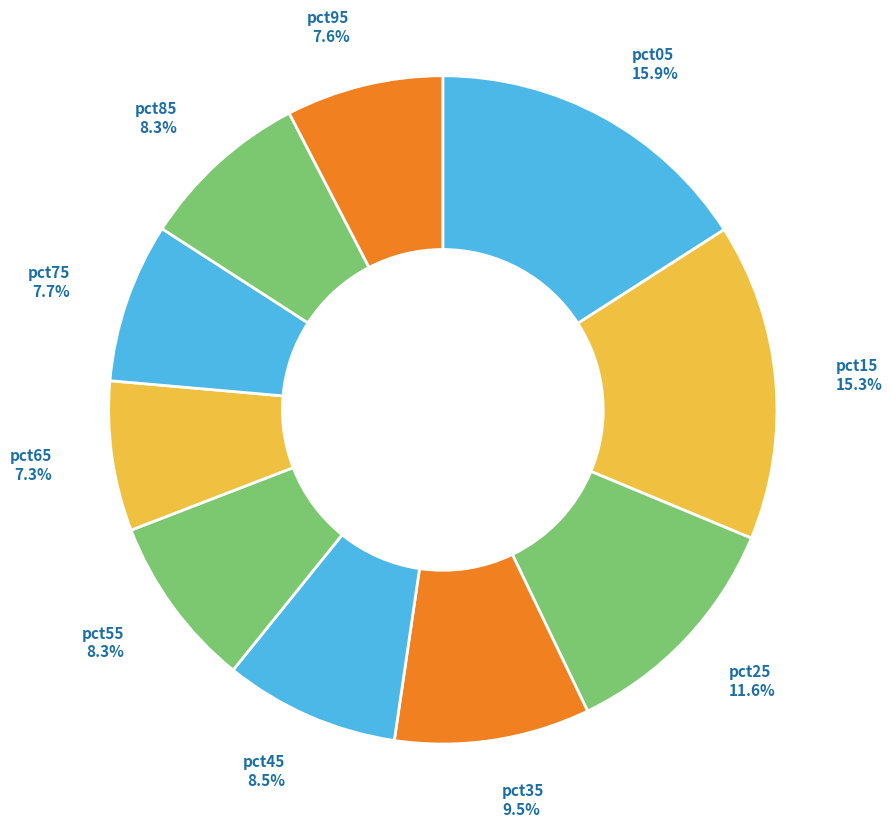

What is the largest slice in the pie chart?

pct05